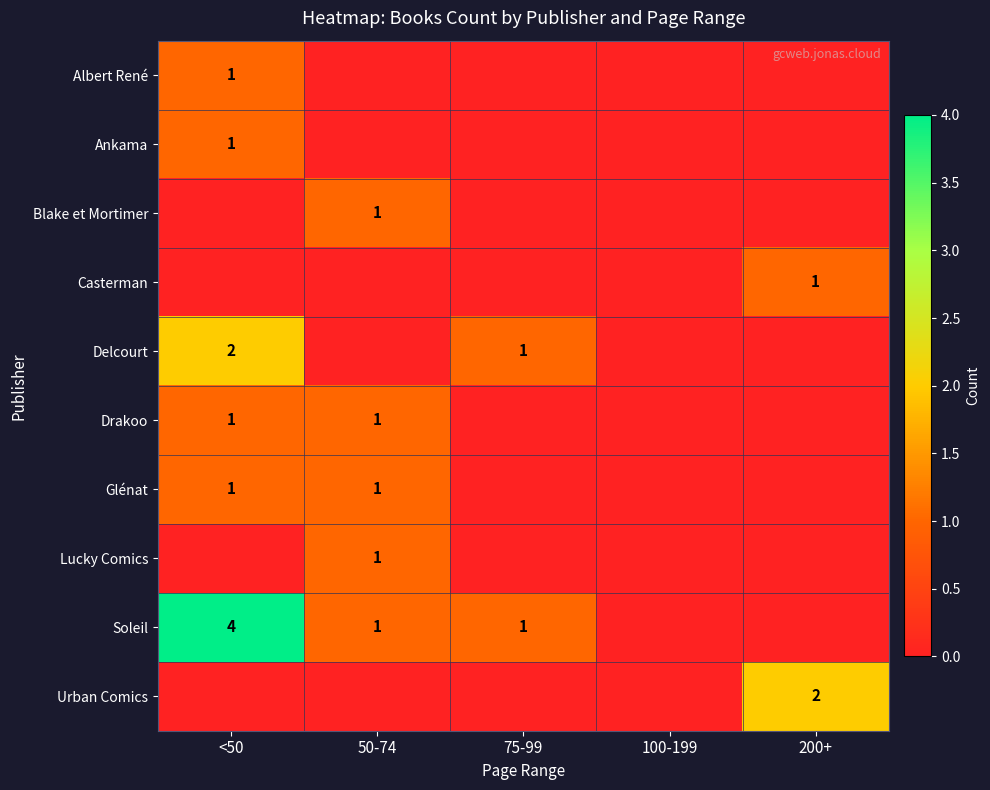

What is the total value across all series at 75-99?

2